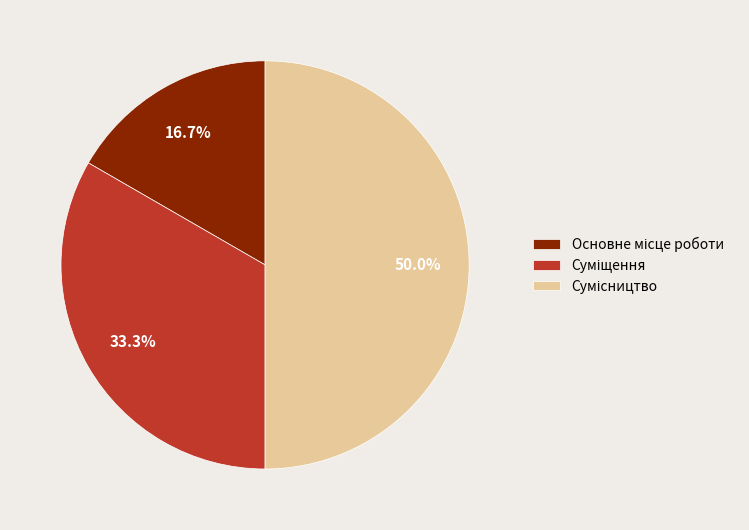

To the nearest percent, what is the average slice percentage?

33%